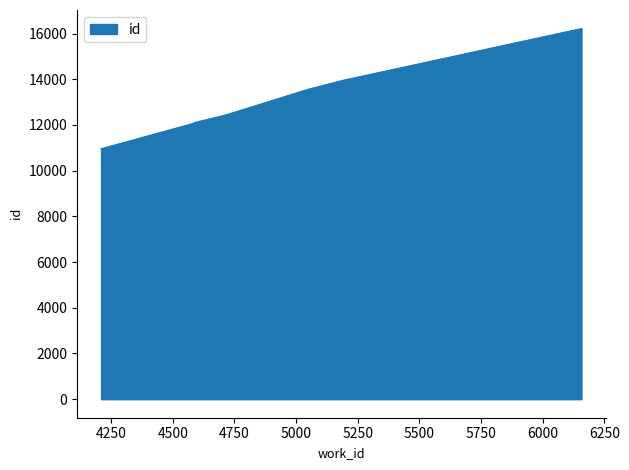

Approximately how many times larger is the value at 4585 compared to 5189?

0.9